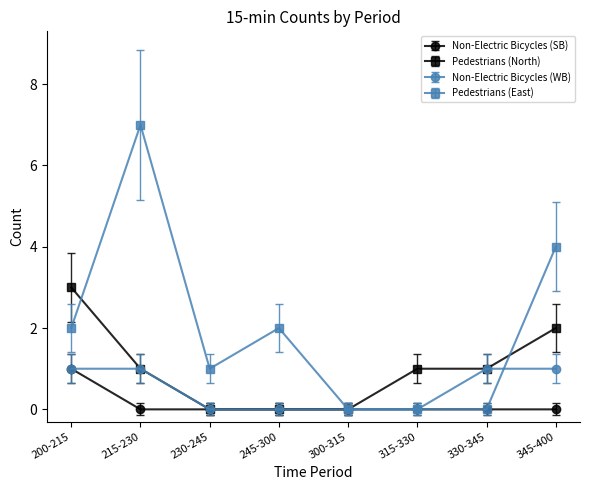

Where is the first local minimum for Pedestrians (East)?

230-245